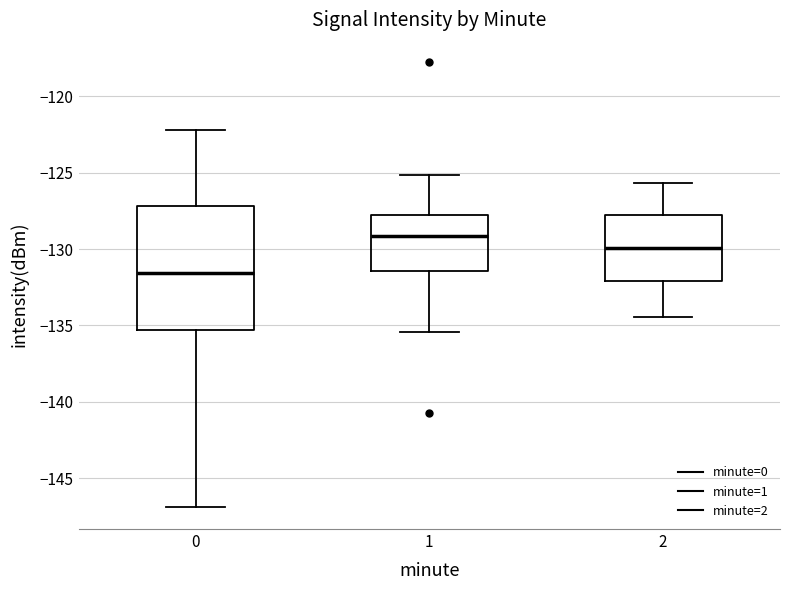

Reading left to right, read every box against the y-axis: the position of its median line, the range the box covers, and the ends of its whiskers. The values are not printed on the chart, so give them approximately, as read against the axis.

0: median -131.5, box -135.5 to -127.0, whiskers -147.0 to -122.0
1: median -129.0, box -131.5 to -127.5, whiskers -135.5 to -125.0
2: median -130.0, box -132.0 to -128.0, whiskers -134.5 to -125.5